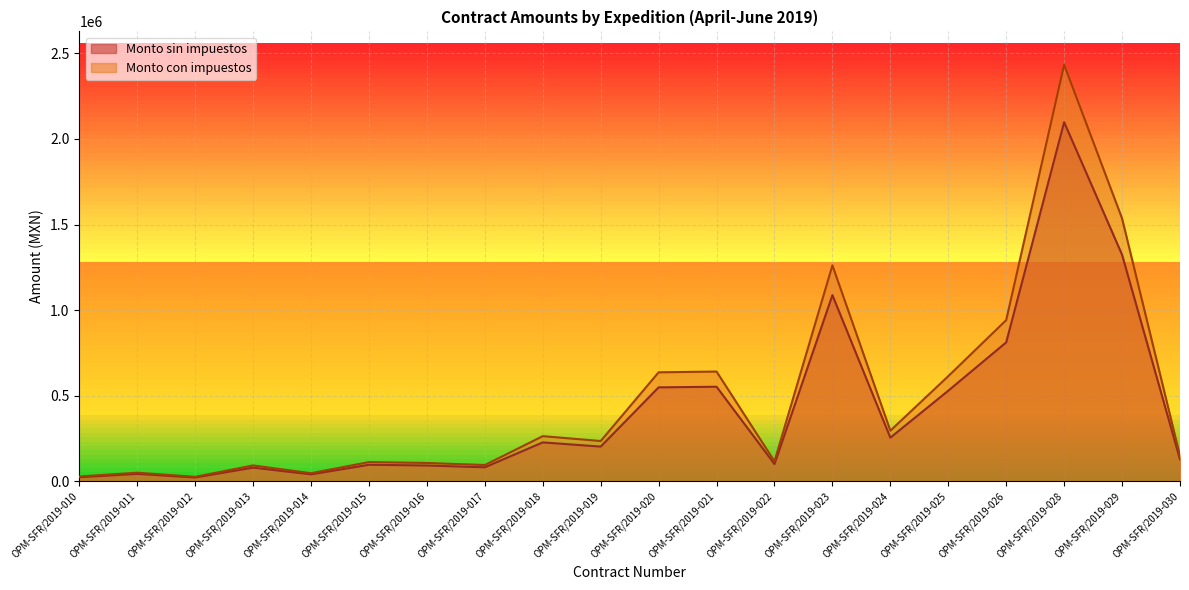

List the series in order of their peak value, highest first.

Monto con impuestos, Monto sin impuestos